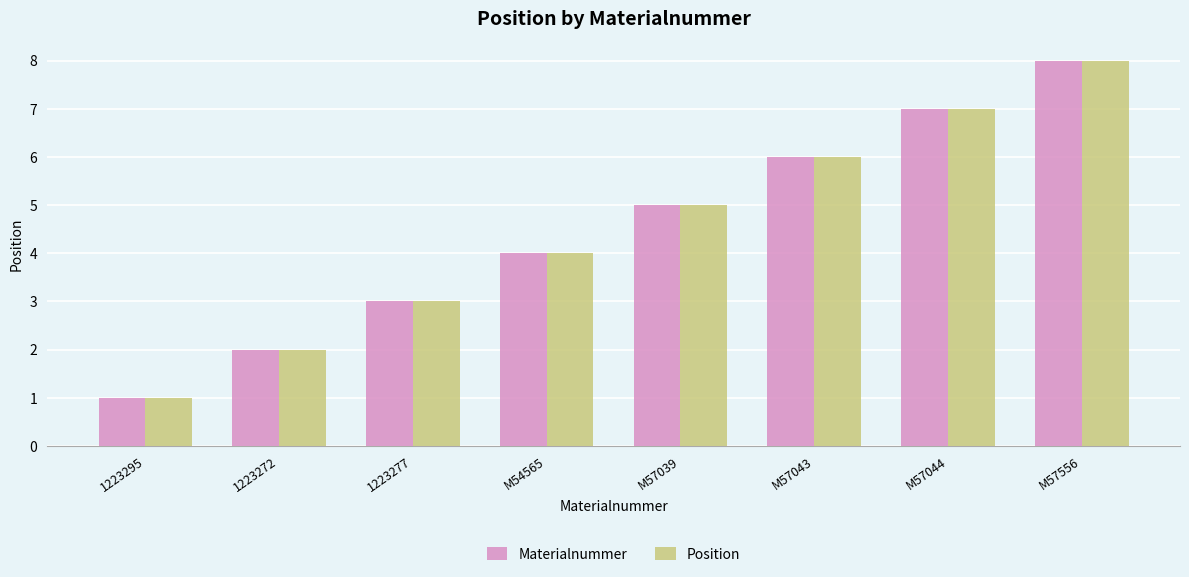

At which category does the chart reach its minimum across all series?

1223295